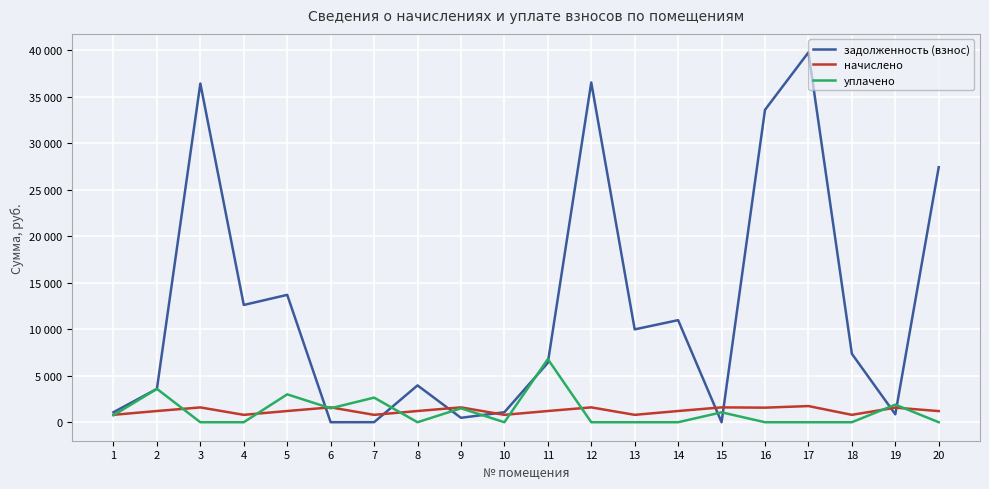

What are all the series names shown in the legend?

задолженность (взнос), начислено, уплачено